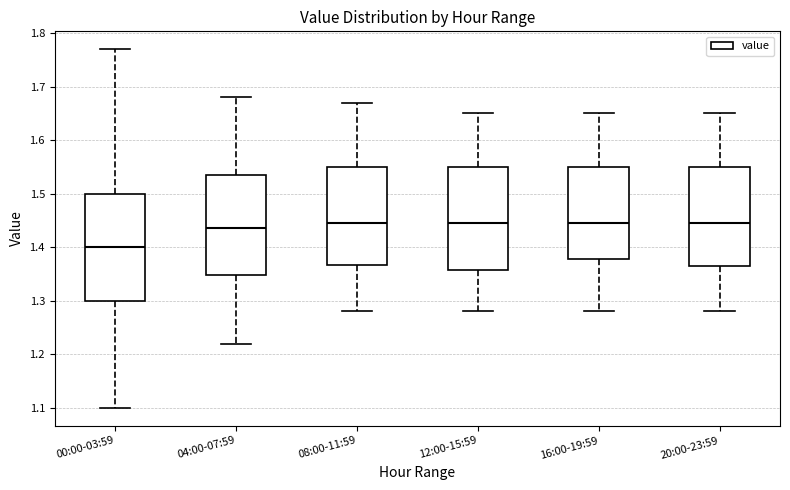

Where does the lower whisker of the box for 08:00-11:59 end on the y-axis? The values are not printed on the chart, so give them approximately, as read against the axis.

1.28